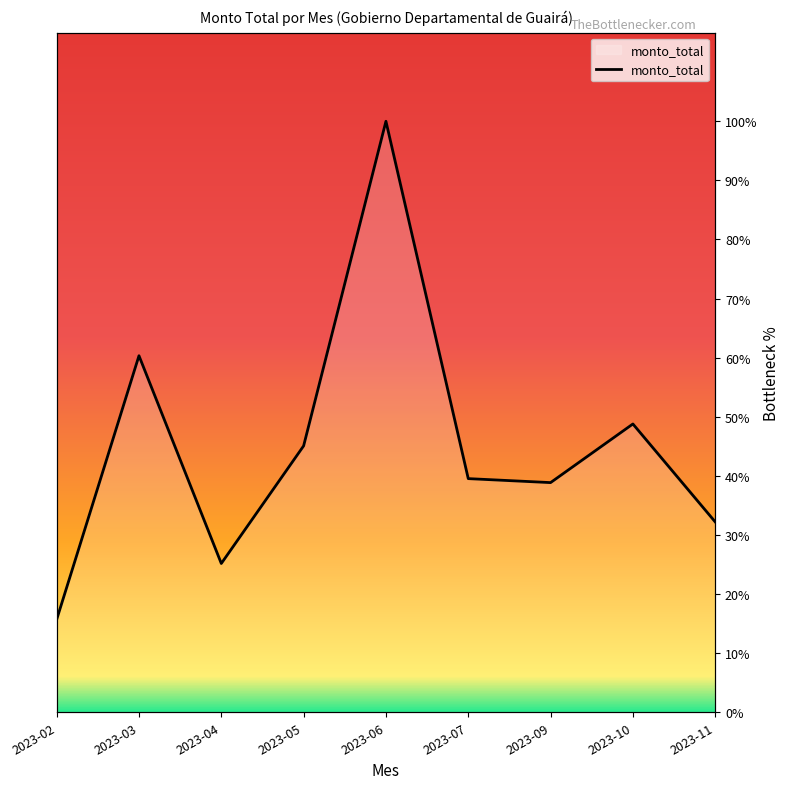

How many lines are shown in the chart?

1